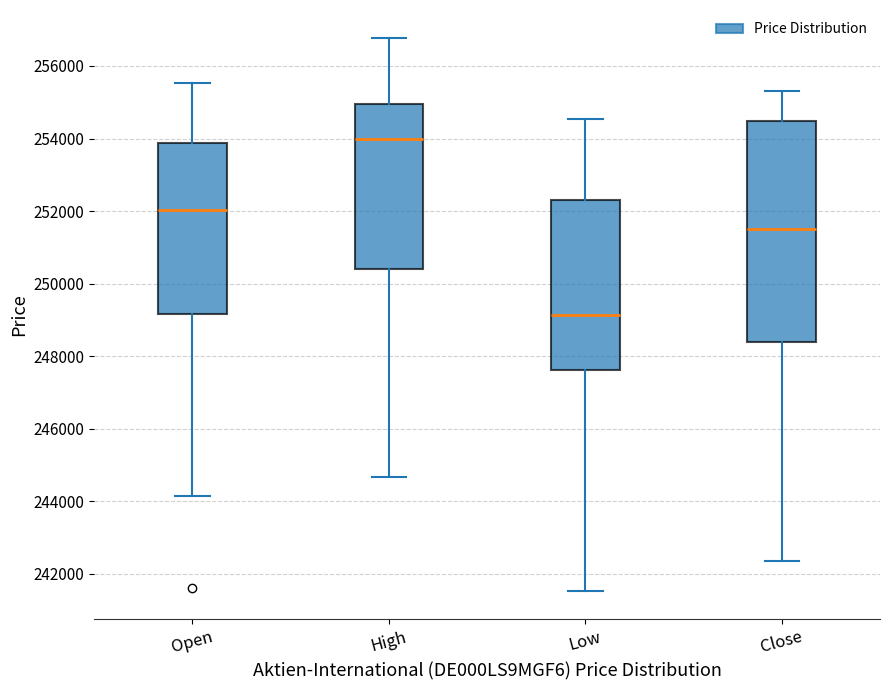

Where is the lower edge of the box for Open on the y-axis? The values are not printed on the chart, so give them approximately, as read against the axis.

249200